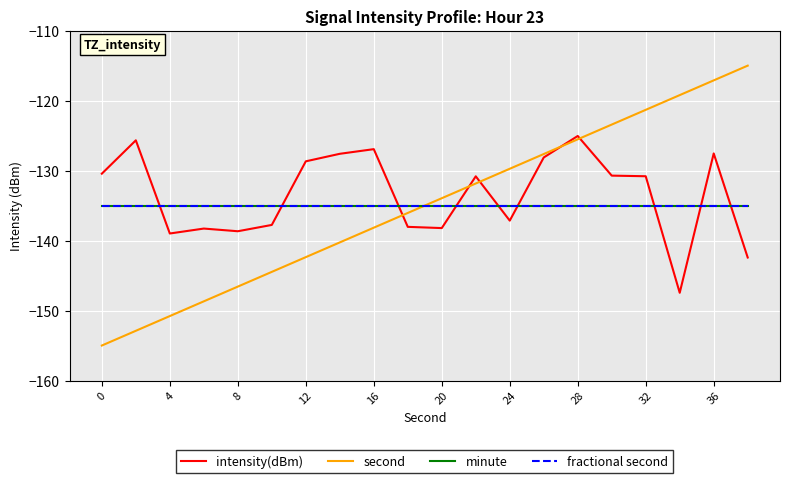

Does the chart have visible grid lines?

Yes